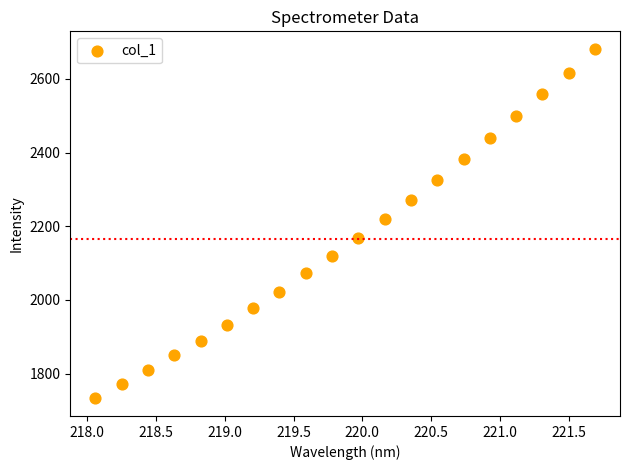

What is the range of X values (max minus min)?

3.6